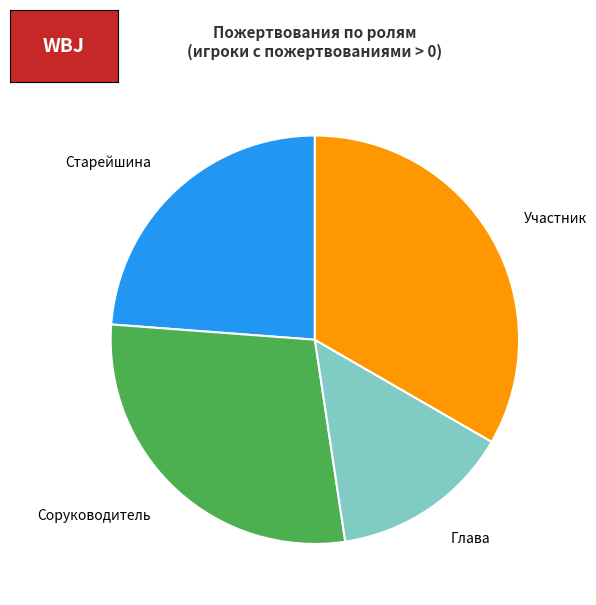

To the nearest percent, what portion does Старейшина represent?

24%